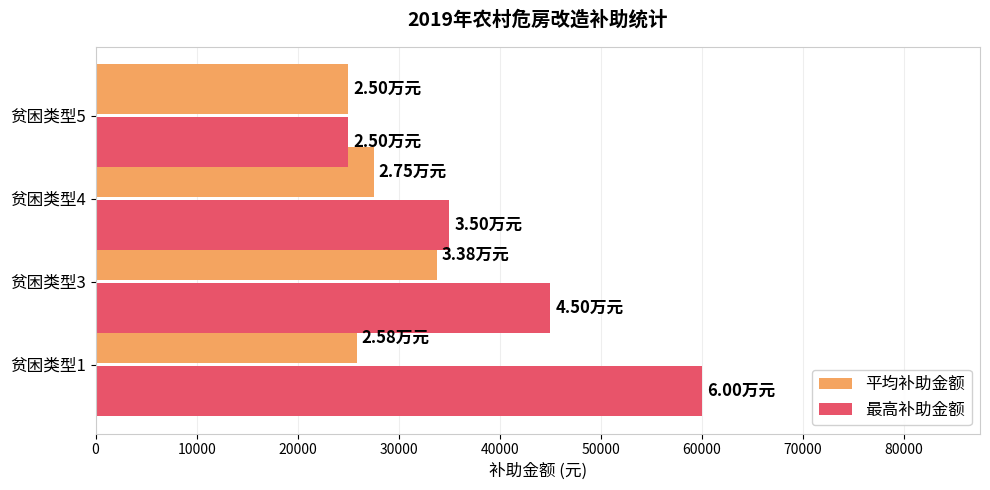

List the series in order of their overall mean, lowest first.

平均补助金额, 最高补助金额